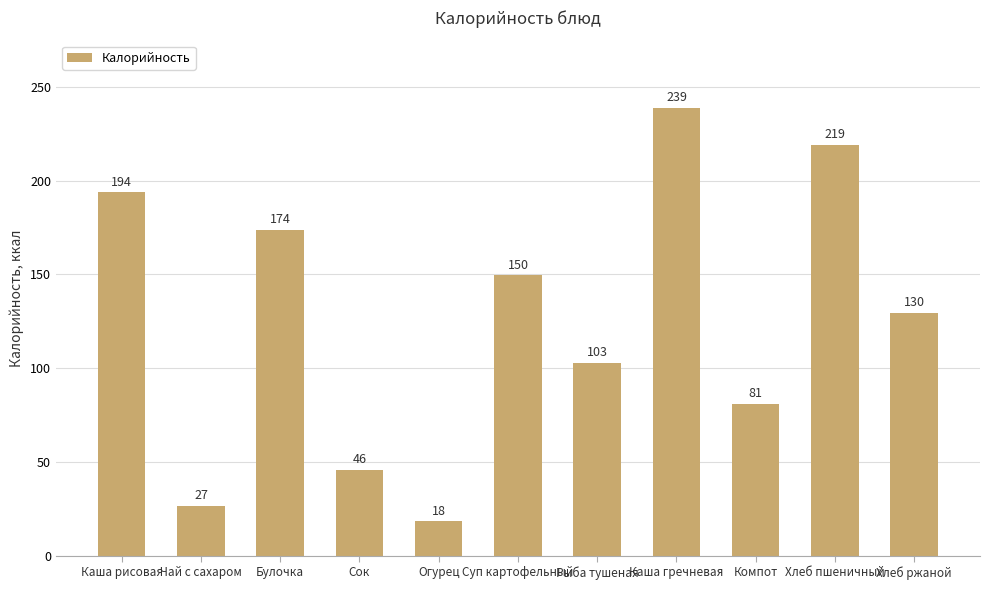

What is the average value?

125.4